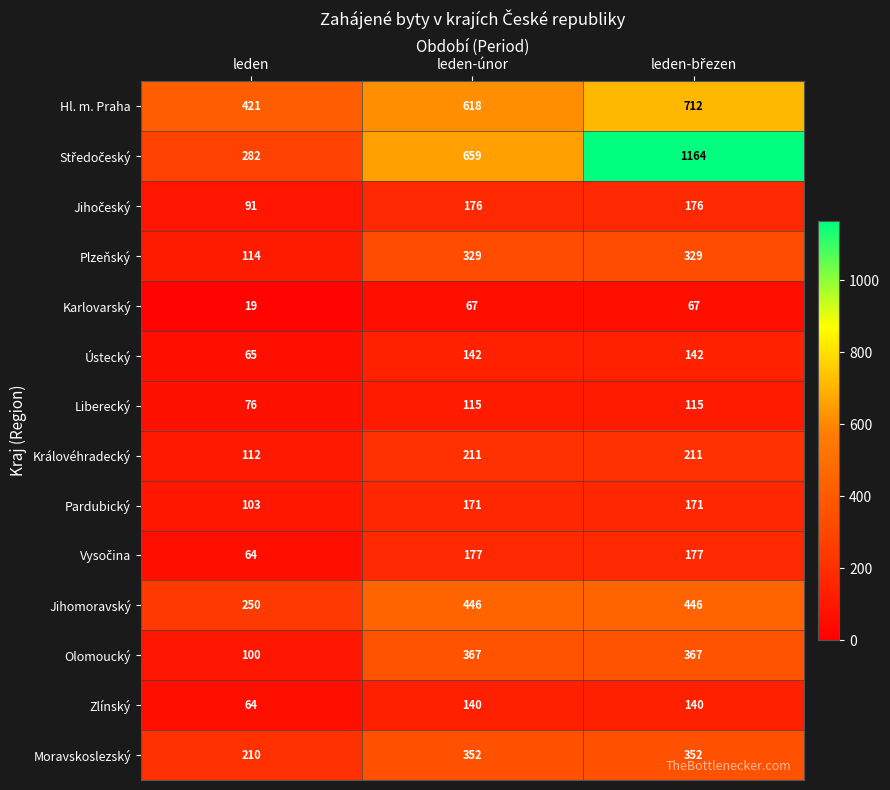

What is the average value of the Moravskoslezský series?

305